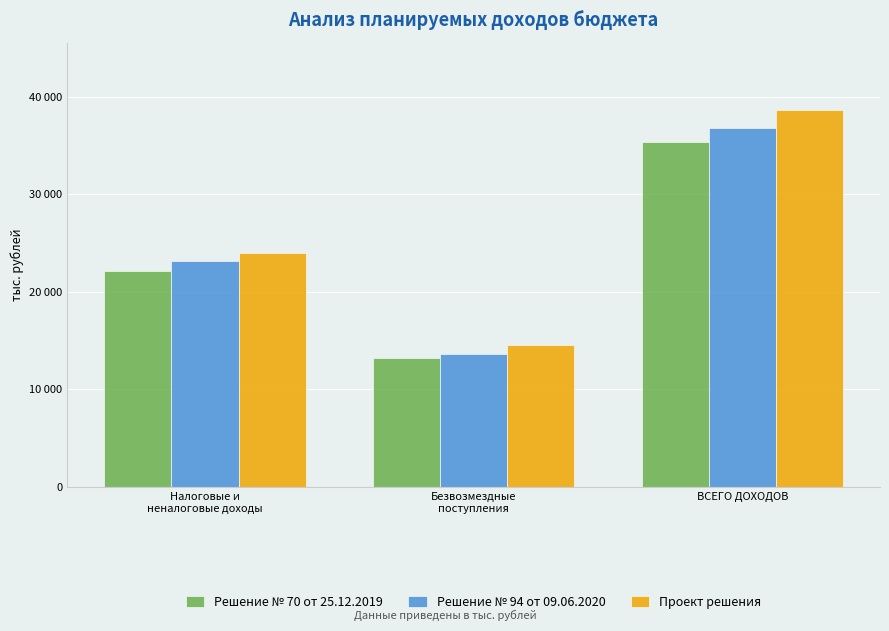

What is the sum of the Решение № 94 от 09.06.2020 values at Налоговые и
неналоговые доходы and ВСЕГО ДОХОДОВ?

59923.4